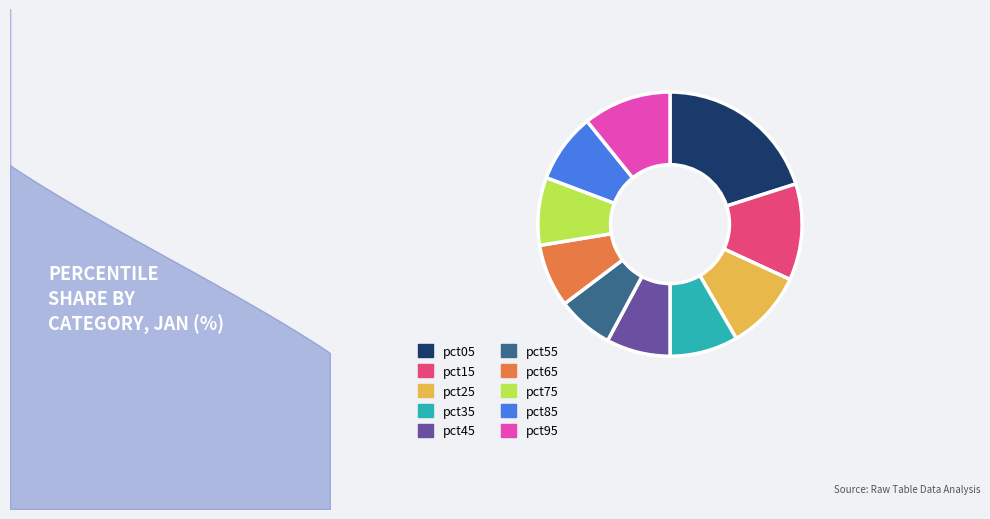

True or false: pct15 accounts for 22% of the total.

False